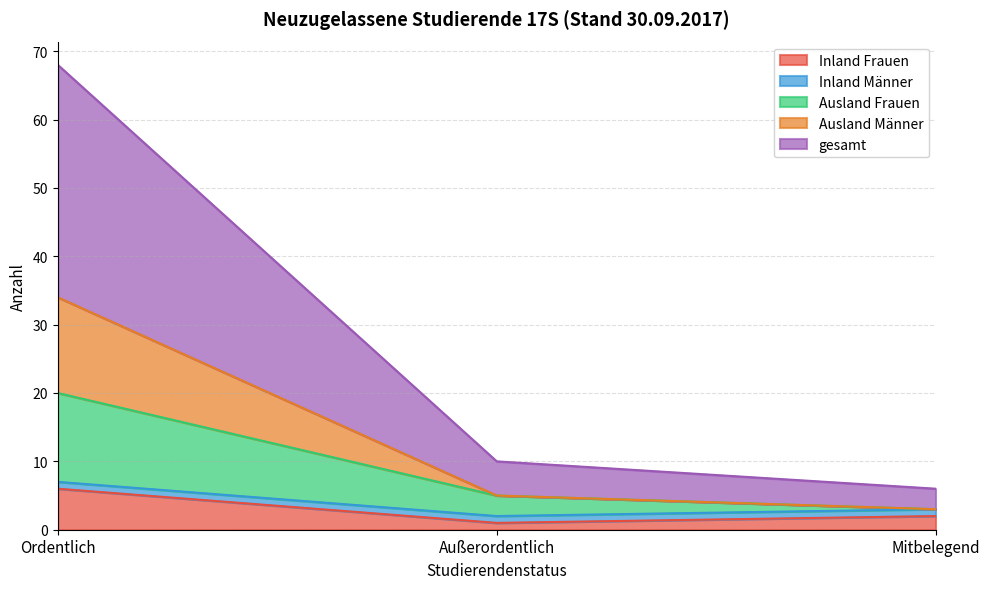

What is the label of the 2nd point from the right?

Außerordentlich